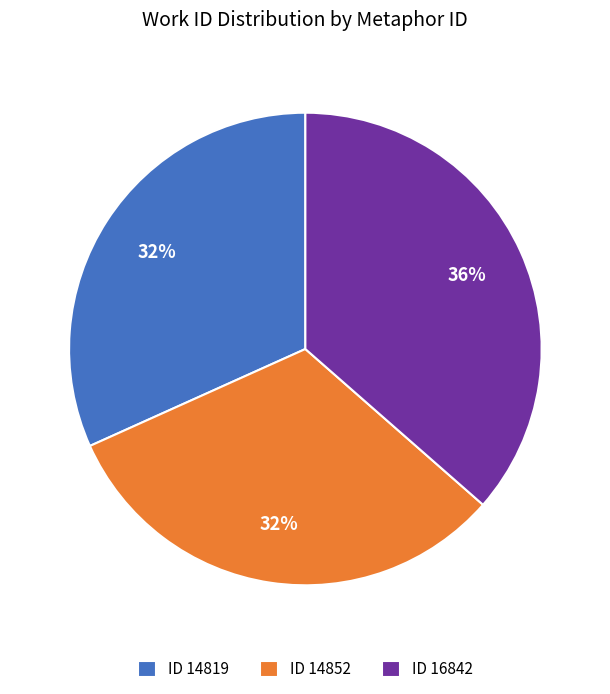

Does any single category account for the majority?

No